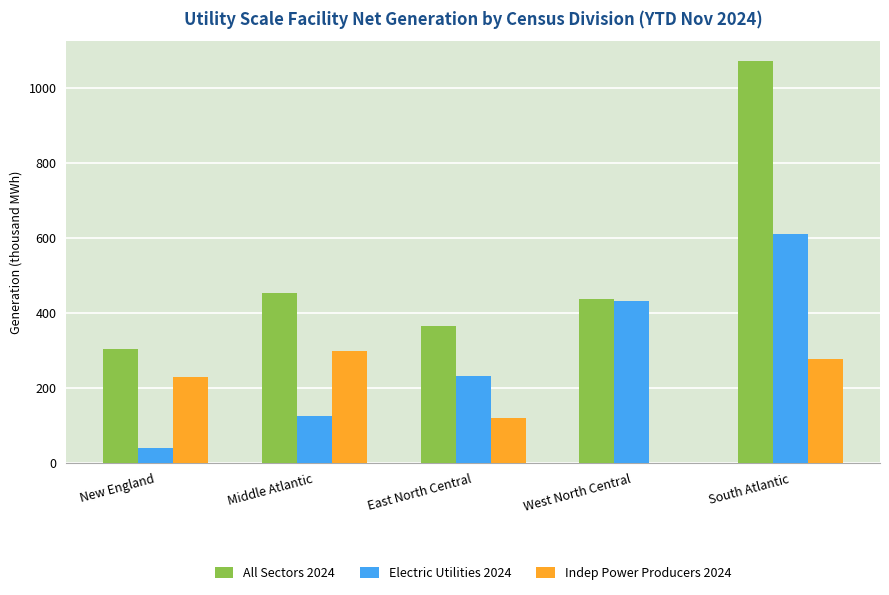

Which series has the widest spread of values?

All Sectors 2024